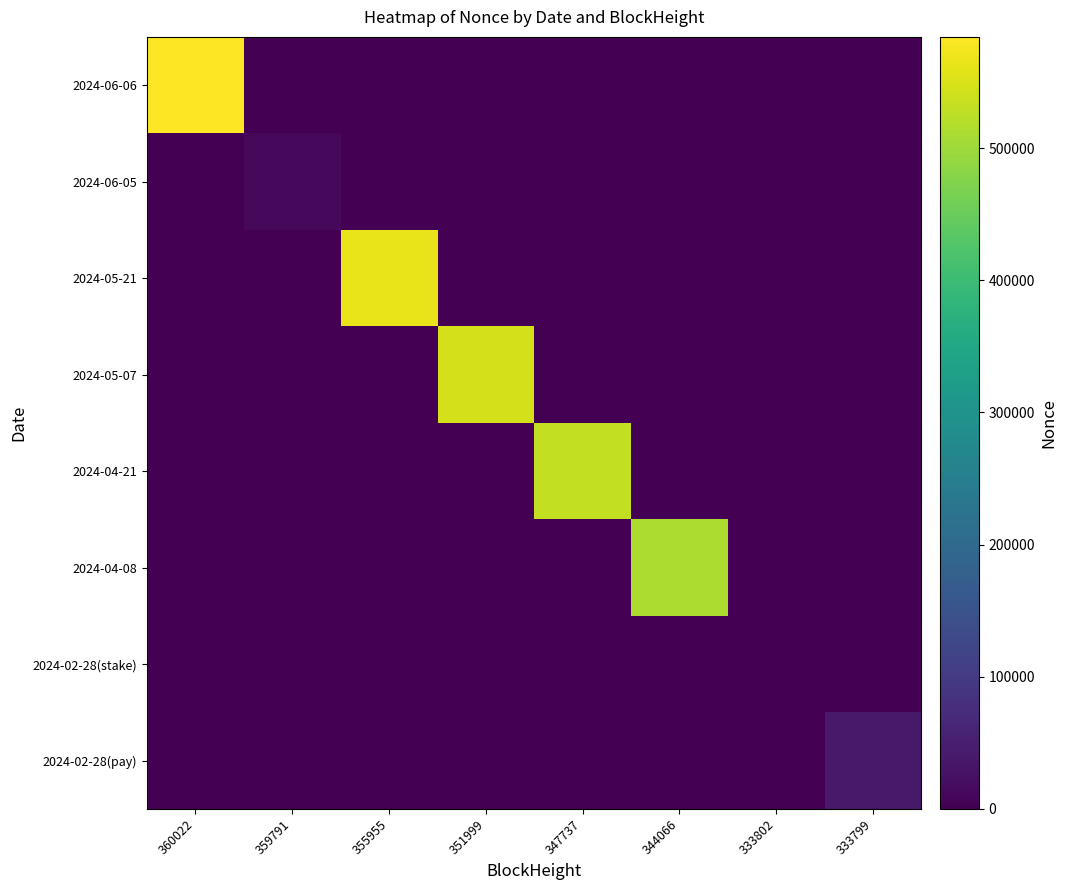

Which series changed the most between 355955 and 333802?

2024-05-21